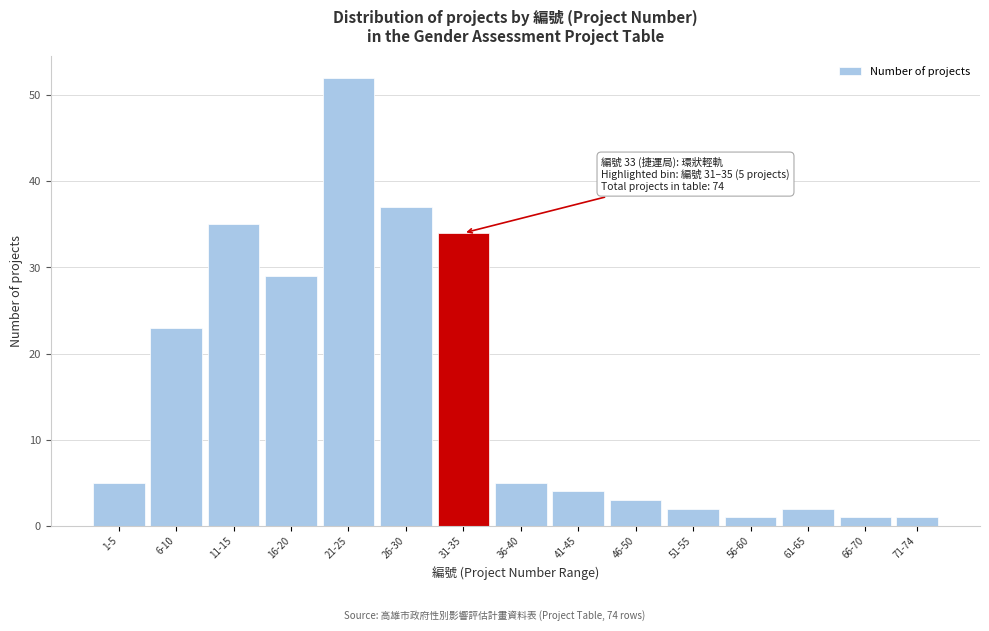

Reading left to right, extract all data points from this chart.

5	23	35	29	52	37	34	5	4	3	2	1	2	1	1